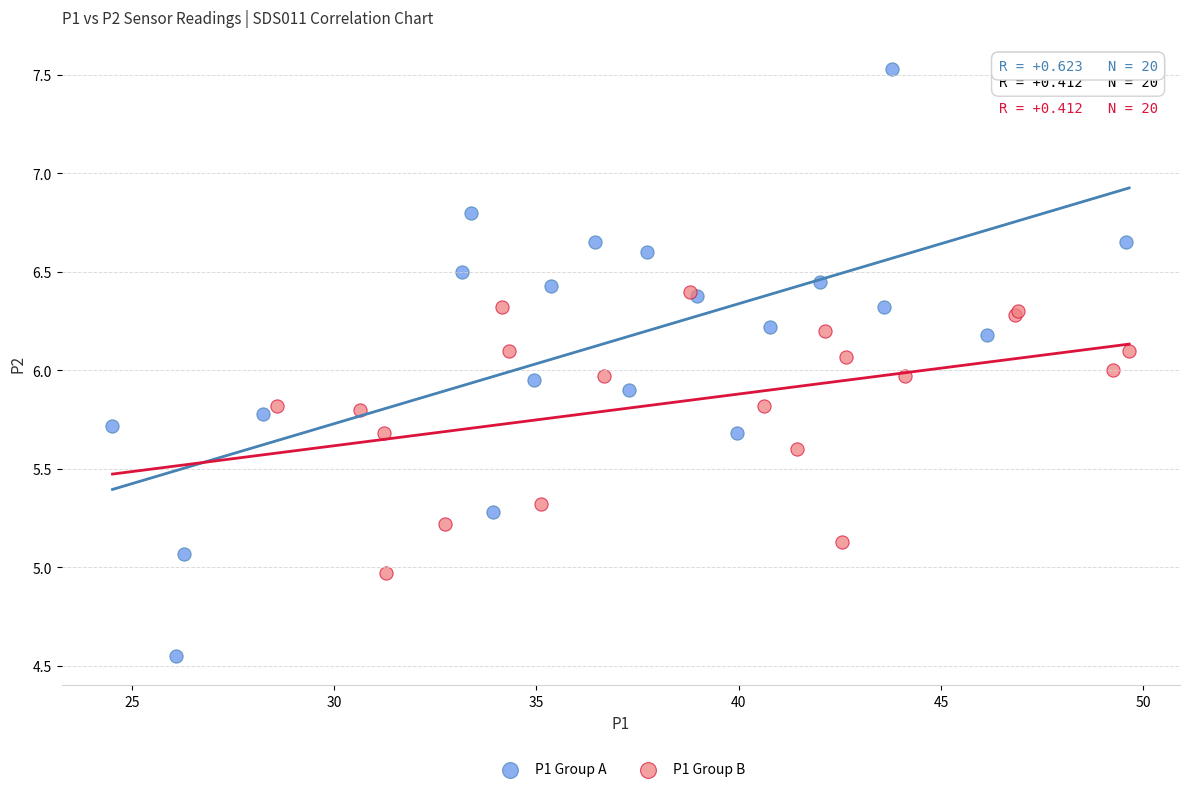

Which series contains the lowest Y value?

P1 Group A